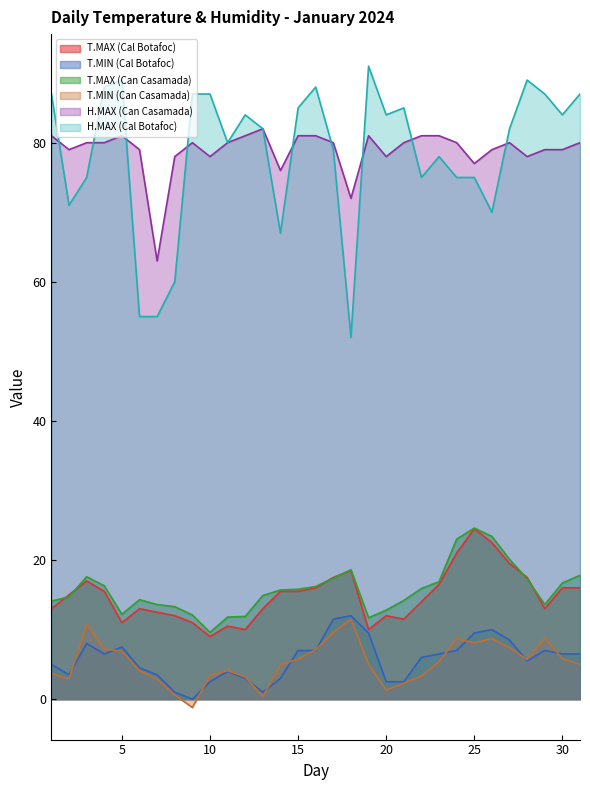

Is it true that T.MAX (Can Casamada) equals 19.4 at 11?

False